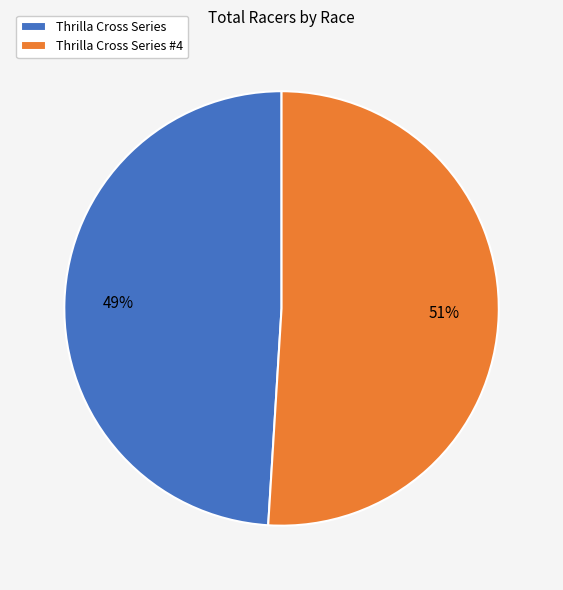

Rank the categories by value from highest to lowest.

Thrilla Cross Series #4, Thrilla Cross Series